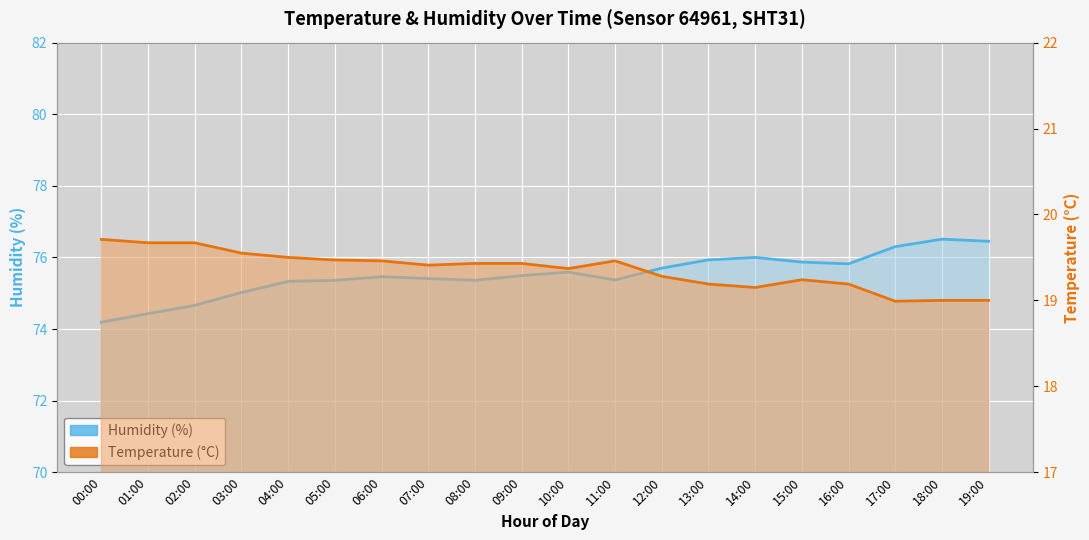

List the series in order of their peak value, lowest first.

temperature, humidity